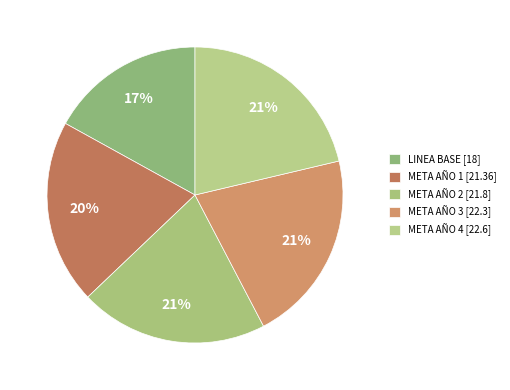

The LINEA BASE slice represents 29% of the pie. True or false?

False